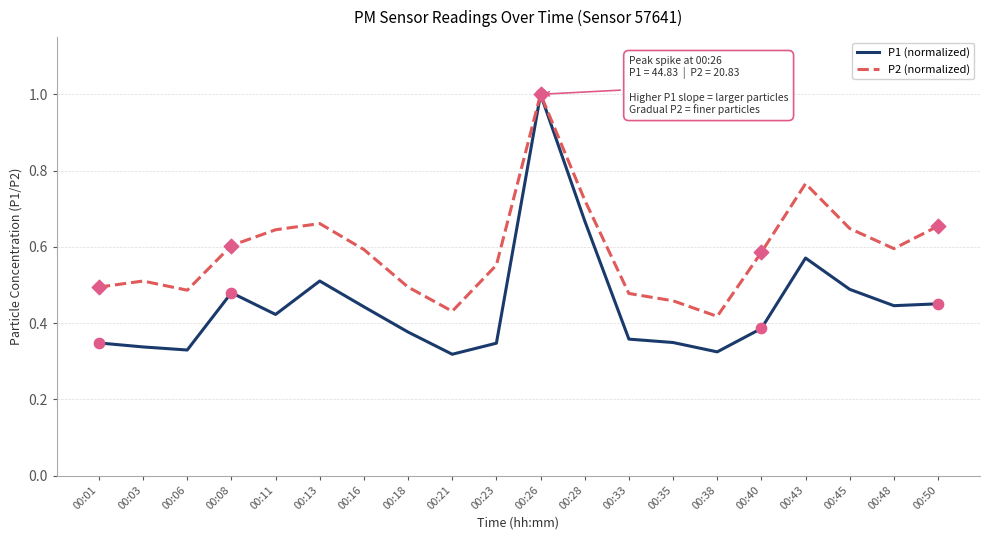

What are all the series names shown in the legend?

P1 (normalized), P2 (normalized)